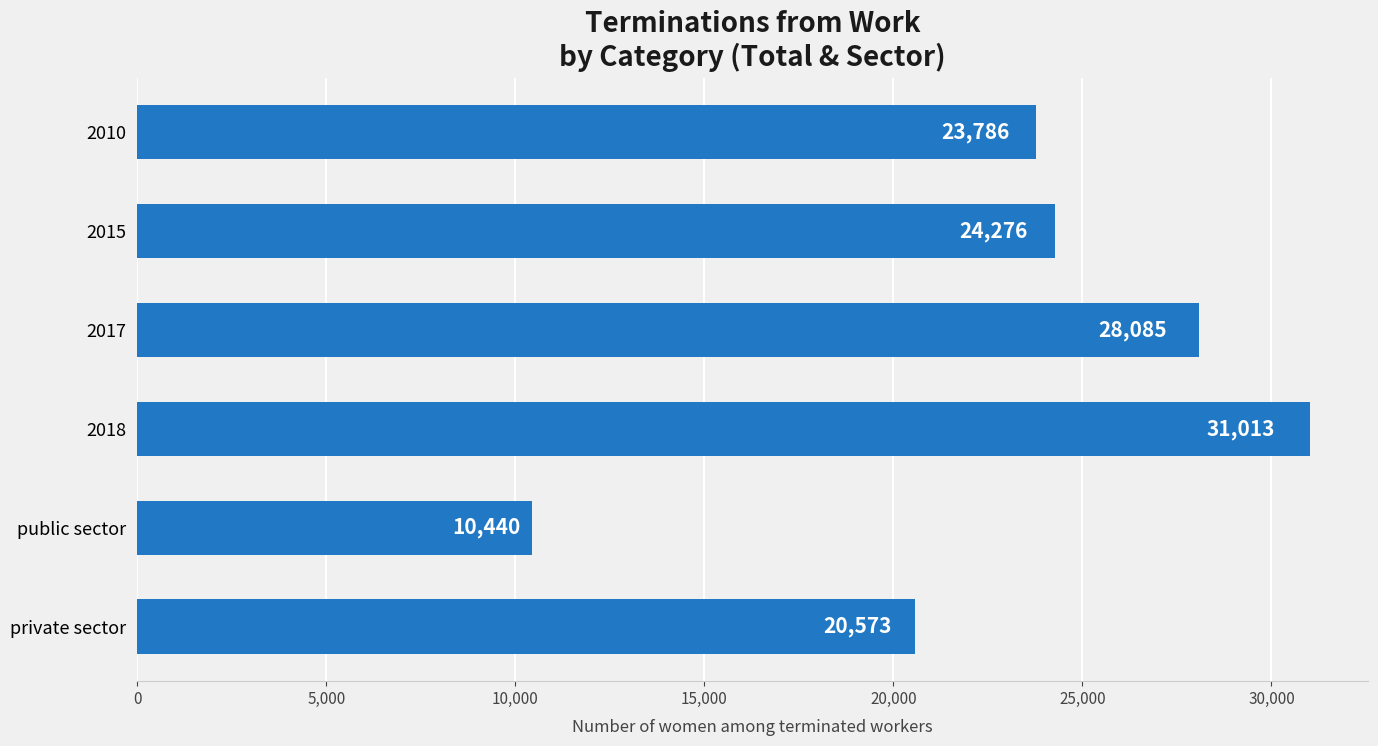

What is the approximate value at 2010, to the nearest 10?

23790